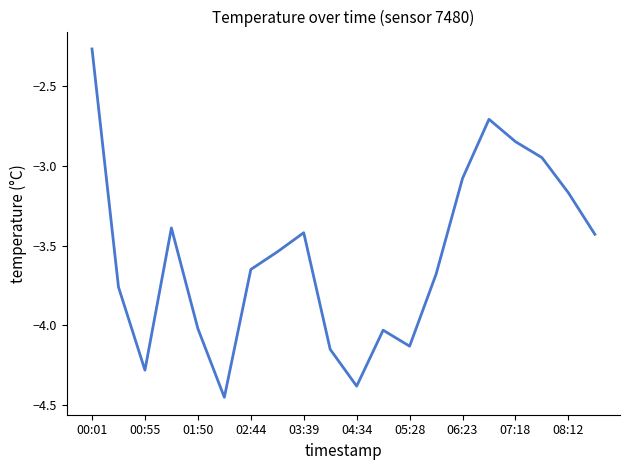

Which category has the highest value across all series?

00:01